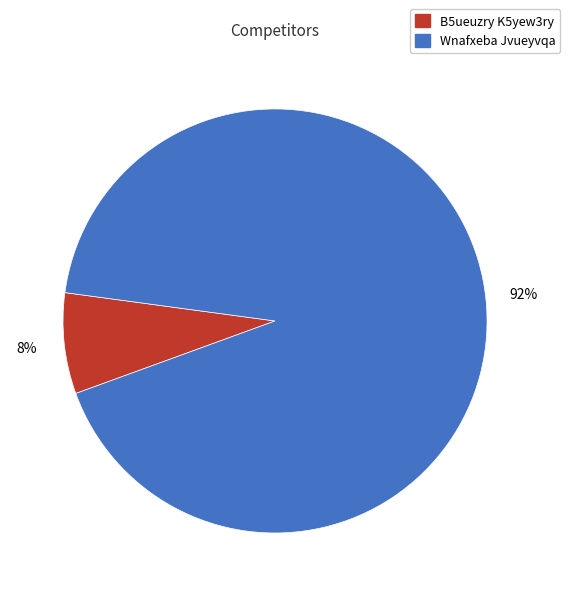

Does any single category account for the majority?

Yes